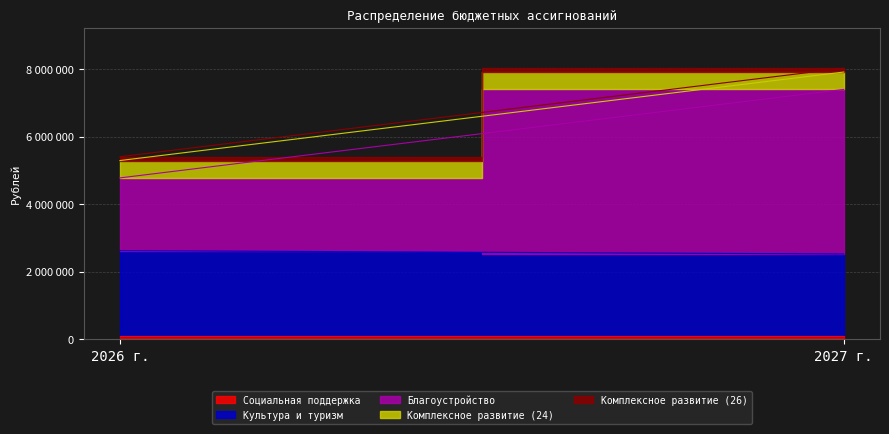

How many lines are shown in the chart?

5